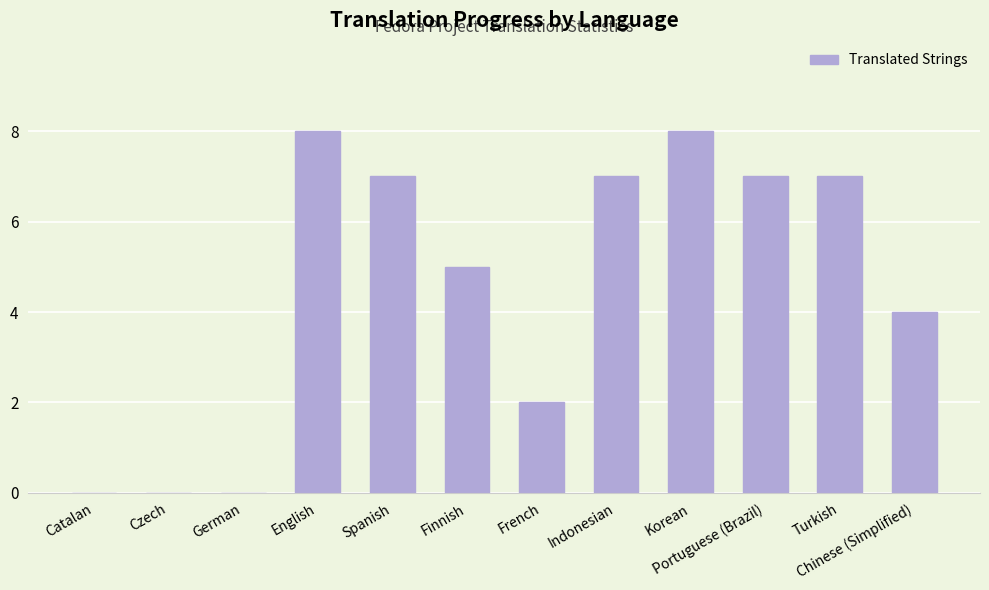

Does the chart contain stacked bars?

No